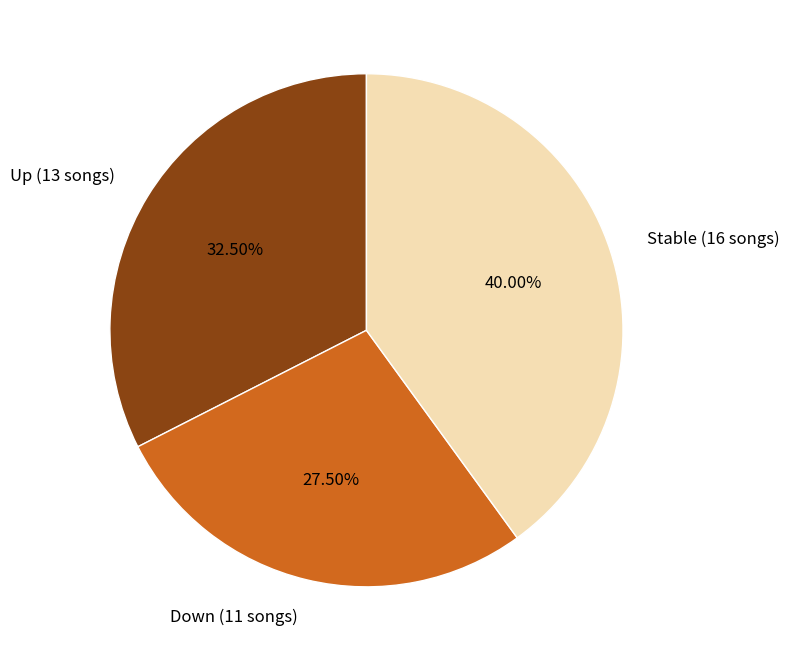

What is the ratio of the value at Stable (16 songs) to the value at Down (11 songs)?

1.5